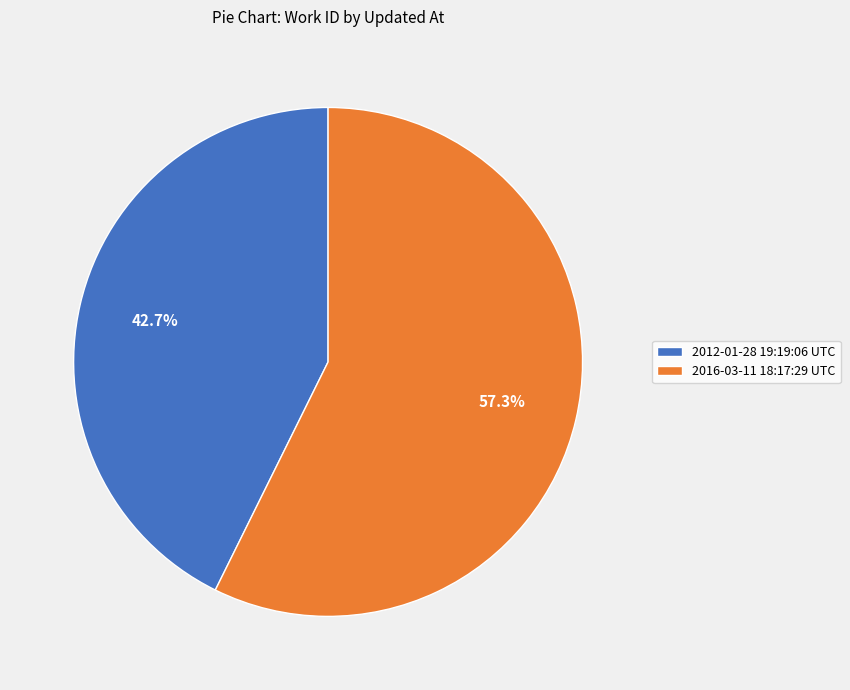

Approximately how many times larger is the value at 2012-01-28 19:19:06 UTC compared to 2016-03-11 18:17:29 UTC?

0.7